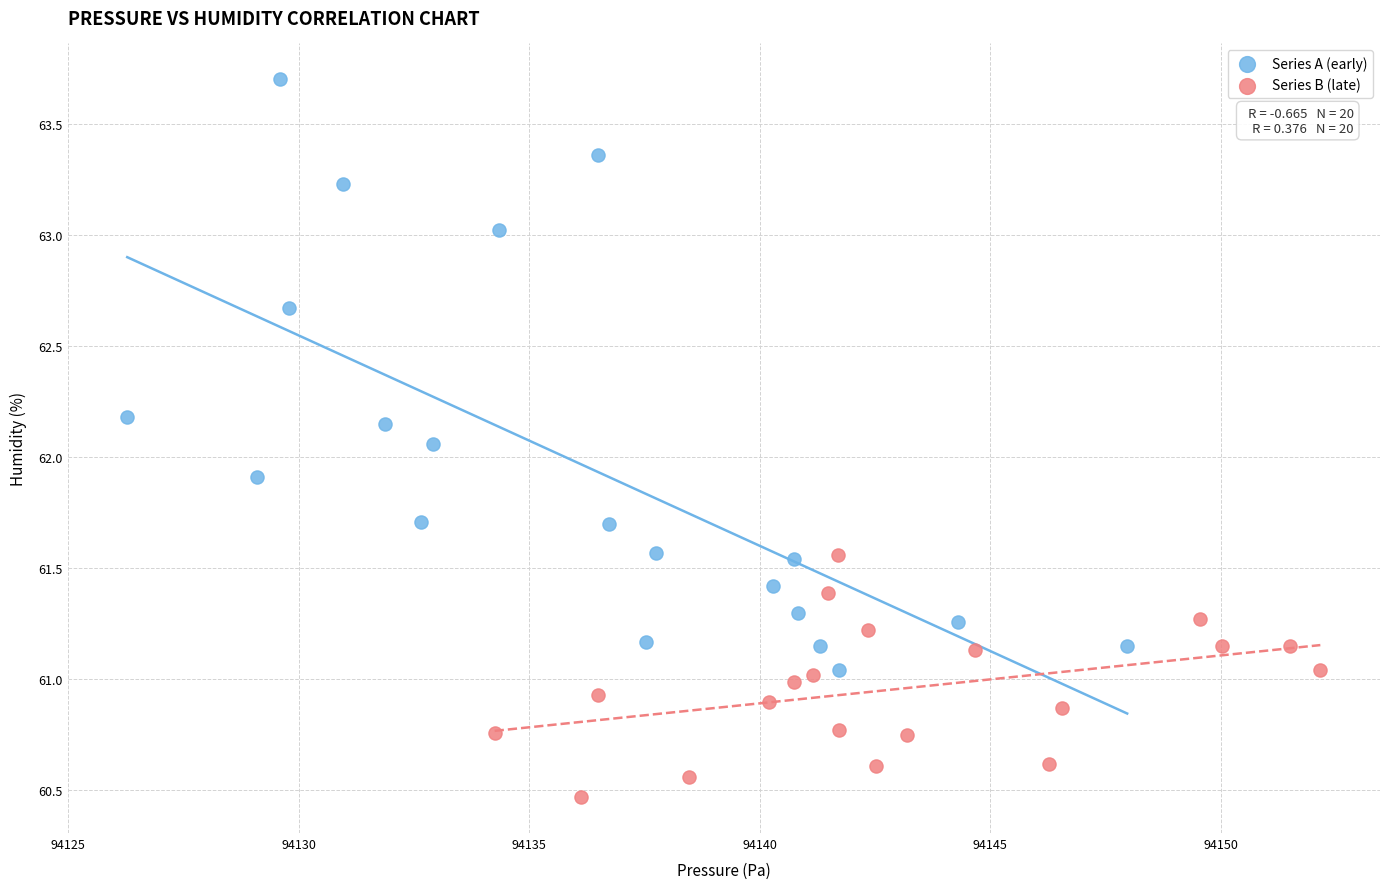

Which series contains the lowest Y value?

Series B (late)